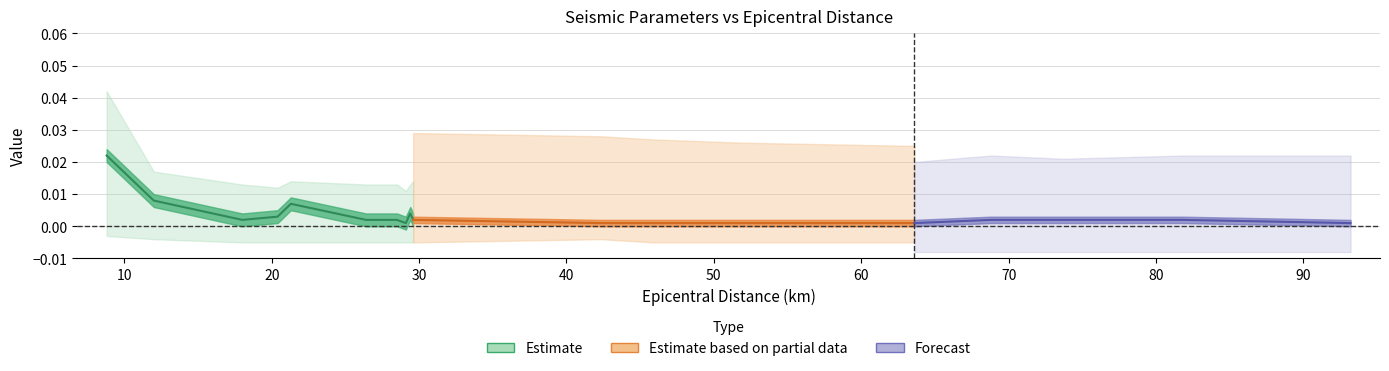

What is the label of the 13th point from the right?

26.4